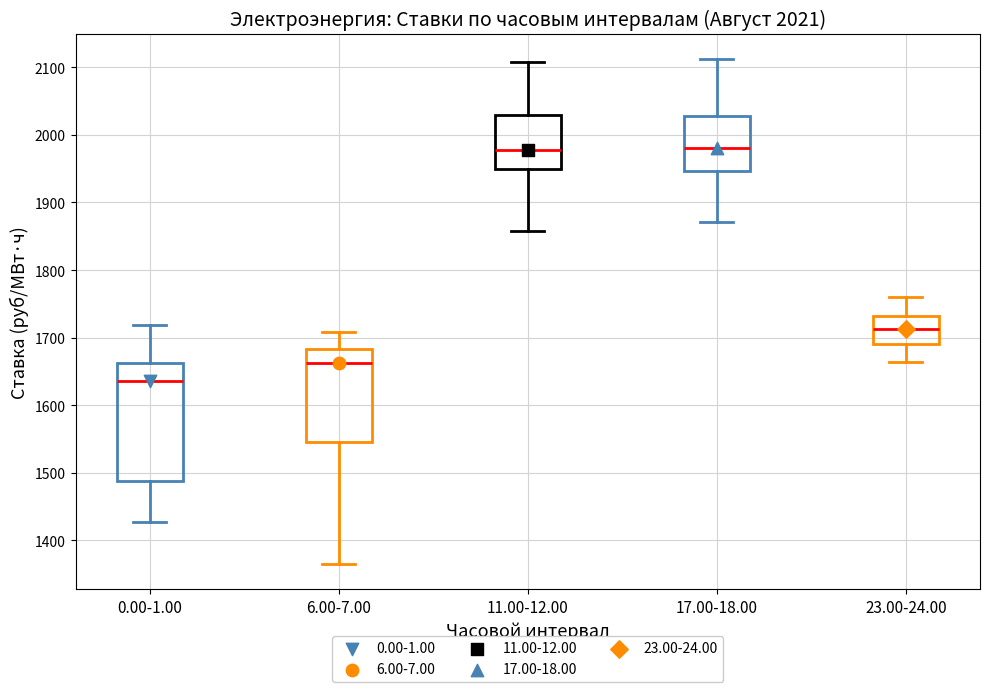

Which box is the tallest, from its lower edge to its upper edge?

0.00-1.00